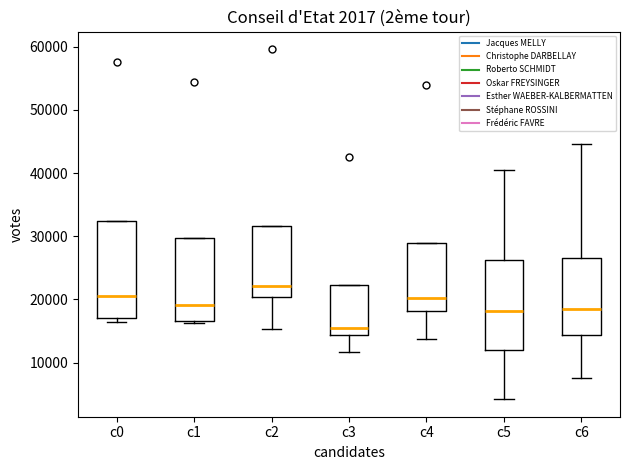

Reading left to right, transcribe this box plot: for each box, give where its median line is, the range the box spans, and where its two whiskers end, as read against the y-axis. The values are not printed on the chart, so give them approximately, as read against the axis.

c0: median 21000, box 17000 to 32000, whiskers 16000 to 32000
c1: median 19000, box 17000 to 30000, whiskers 16000 to 30000
c2: median 22000, box 20000 to 32000, whiskers 15000 to 32000
c3: median 15000, box 14000 to 22000, whiskers 12000 to 22000
c4: median 20000, box 18000 to 29000, whiskers 14000 to 29000
c5: median 18000, box 12000 to 26000, whiskers 4000 to 40000
c6: median 19000, box 14000 to 27000, whiskers 8000 to 45000